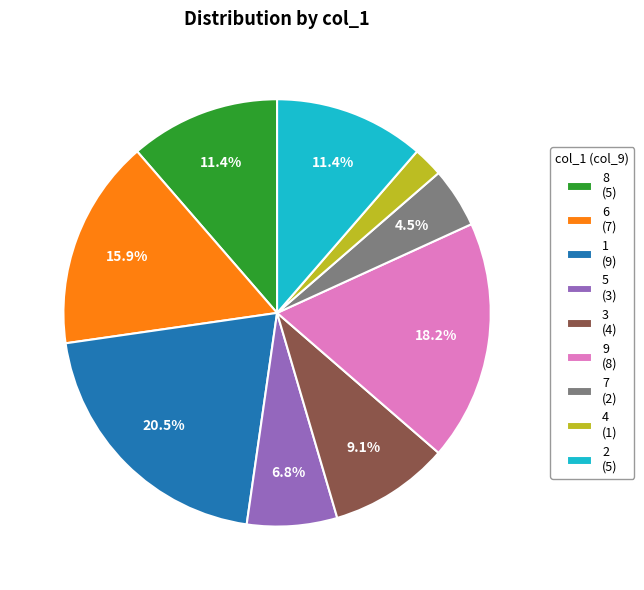

Approximately how many times larger is the value at 9 compared to 6?

1.1